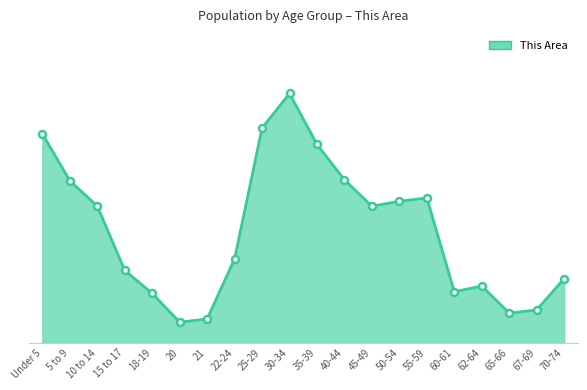

Does the chart display data point markers on the line(s)?

No